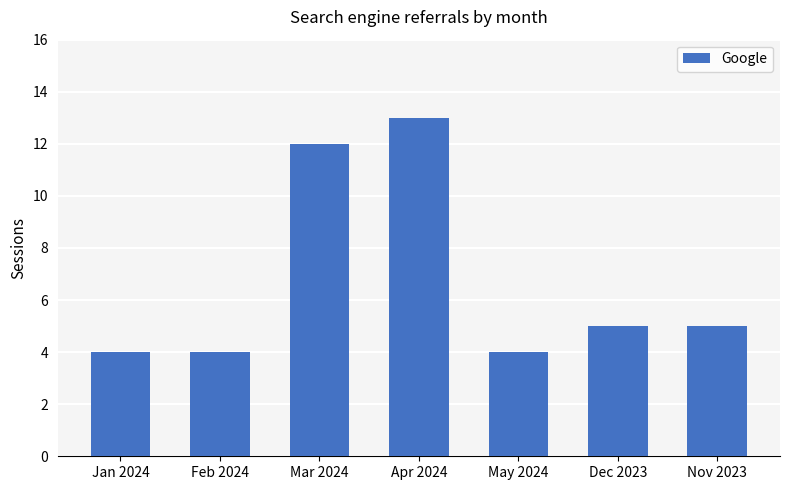

Reading left to right, transcribe all the data shown in this chart.

4	4	12	13	4	5	5